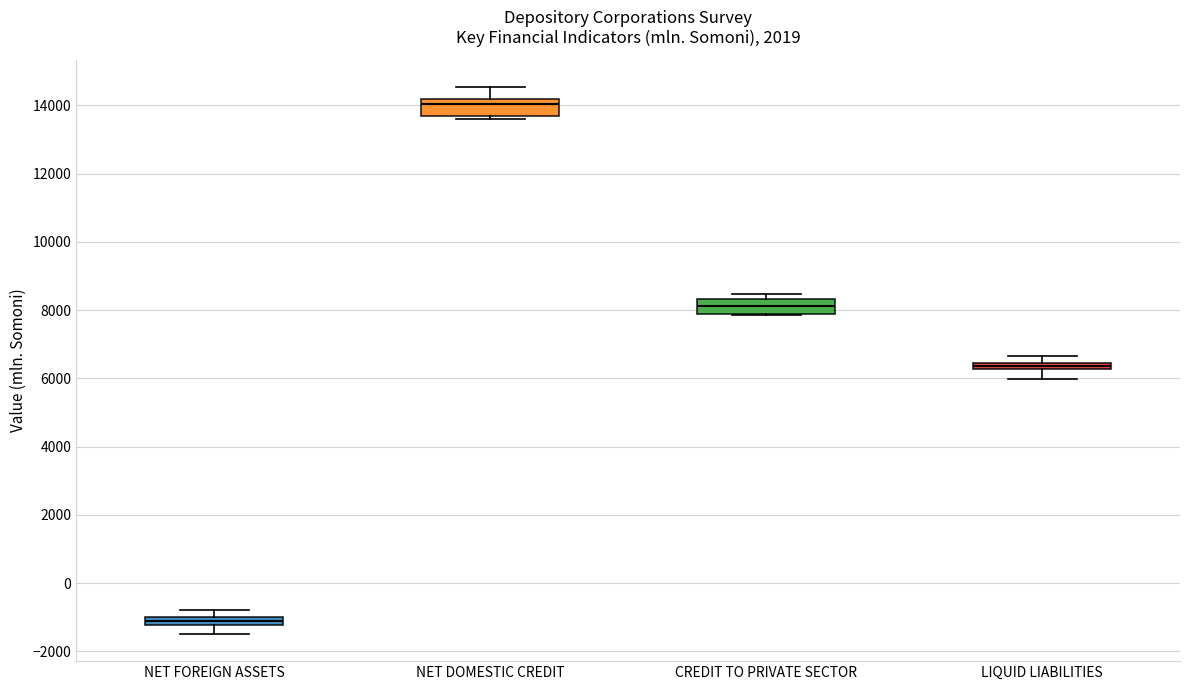

Where is the upper edge of the box for CREDIT TO PRIVATE SECTOR on the y-axis? The values are not printed on the chart, so give them approximately, as read against the axis.

8400